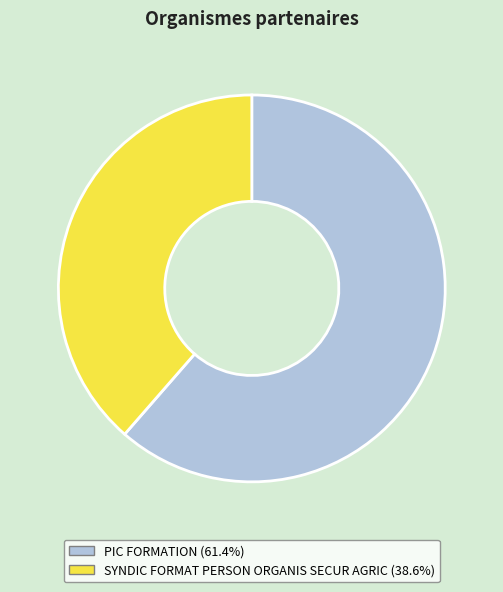

The SYNDIC FORMAT PERSON ORGANIS SECUR AGRIC slice represents 39% of the pie. True or false?

True